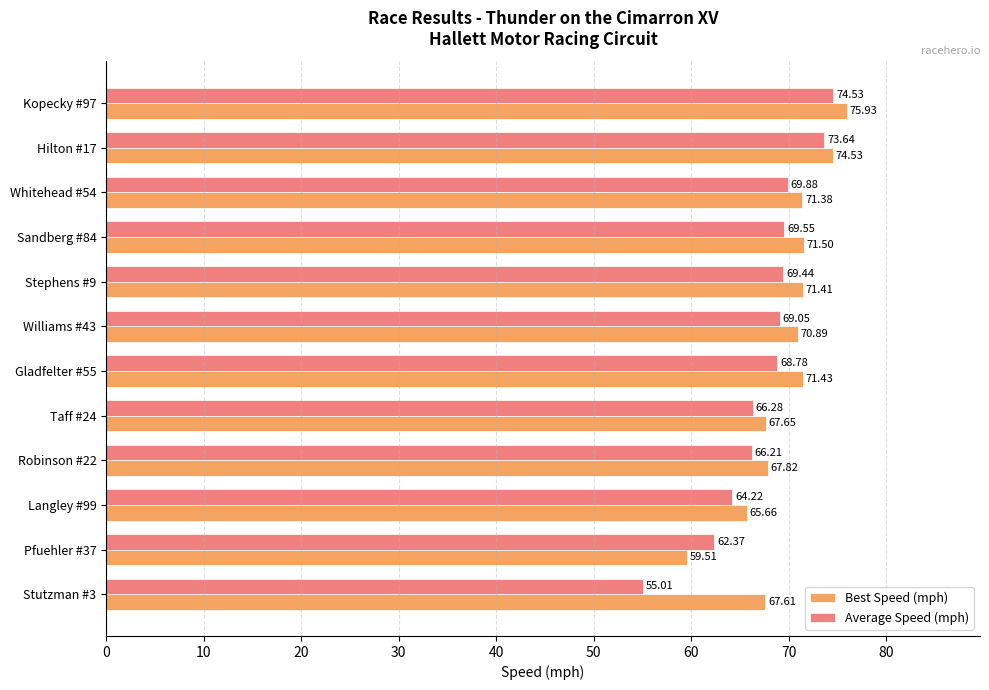

What is the maximum value shown in the chart?

75.9